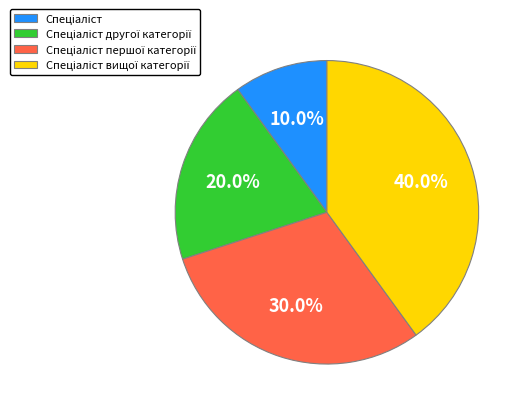

Is there any slice that represents more than half of the pie?

No